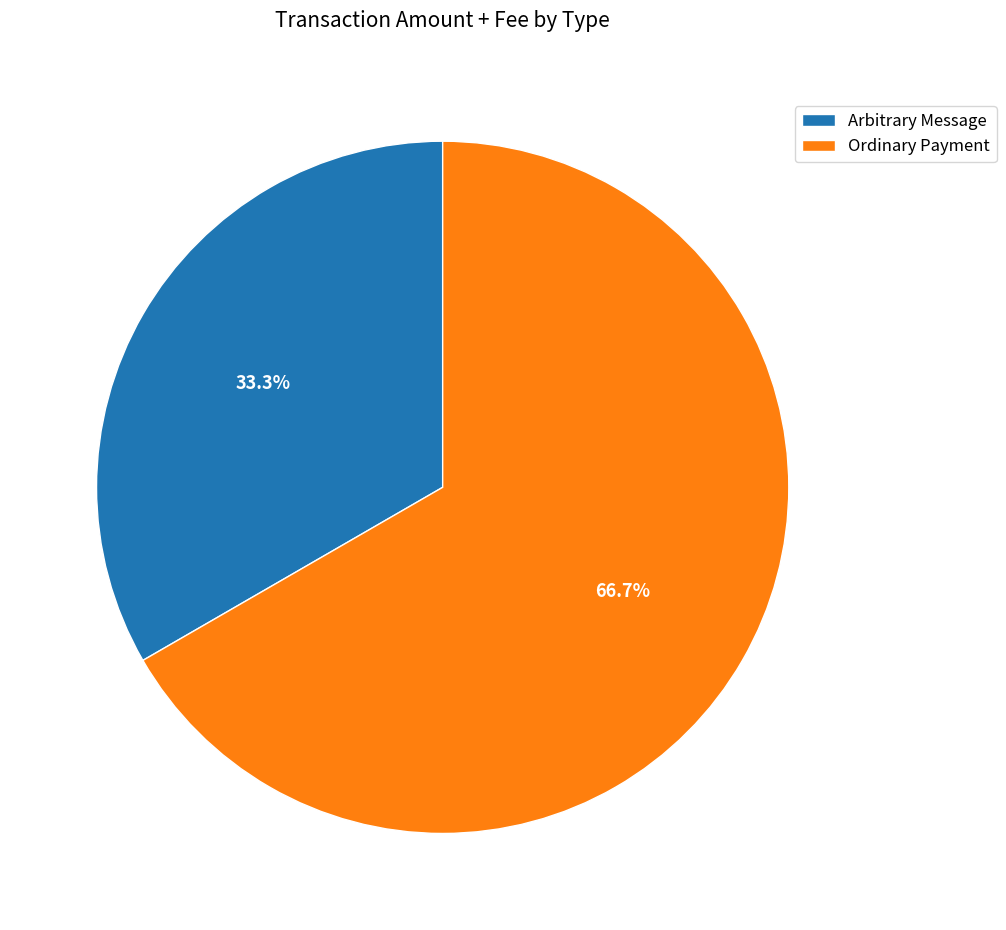

To the nearest percent, what is the difference between the Arbitrary Message and Ordinary Payment slice percentages?

33%